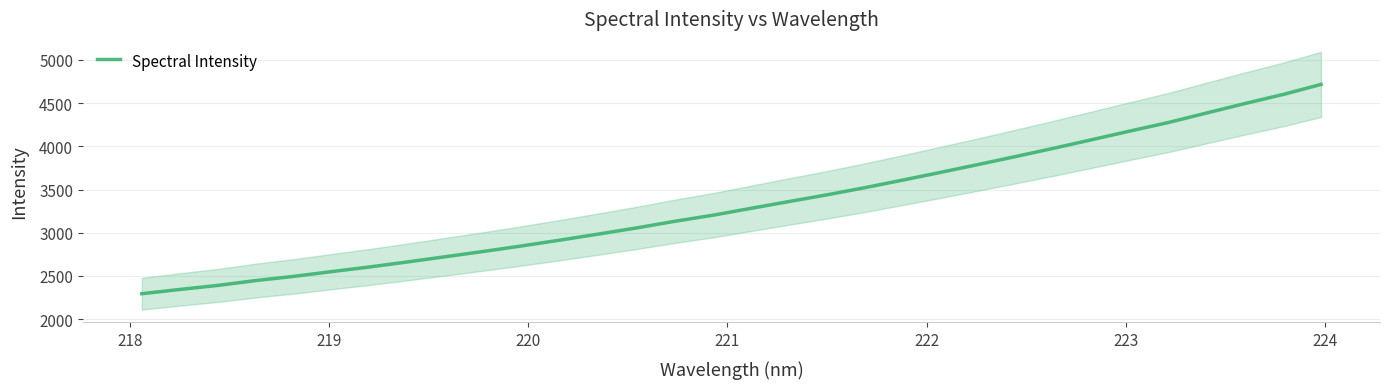

Reading right to left, what are all the values shown in this chart?

4715.6	4599.0	4494.8	4386.1	4276.6	4179.0	4079.3	3980.3	3884.8	3790.9	3699.2	3609.3	3521.3	3438.2	3360.6	3281.8	3202.4	3132.2	3055.8	2985.0	2915.6	2848.9	2785.3	2724.4	2663.7	2605.3	2551.2	2495.8	2447.3	2391.0	2344.2	2294.8